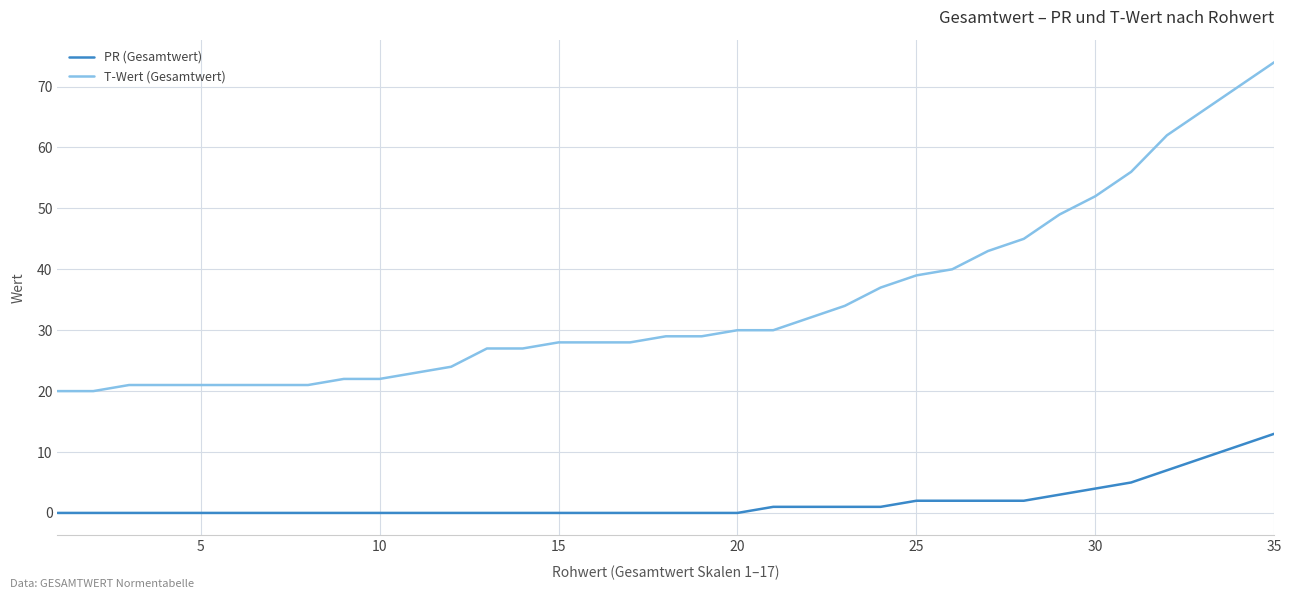

True or false: T-Wert (Gesamtwert) and PR (Gesamtwert) cross at least once.

False